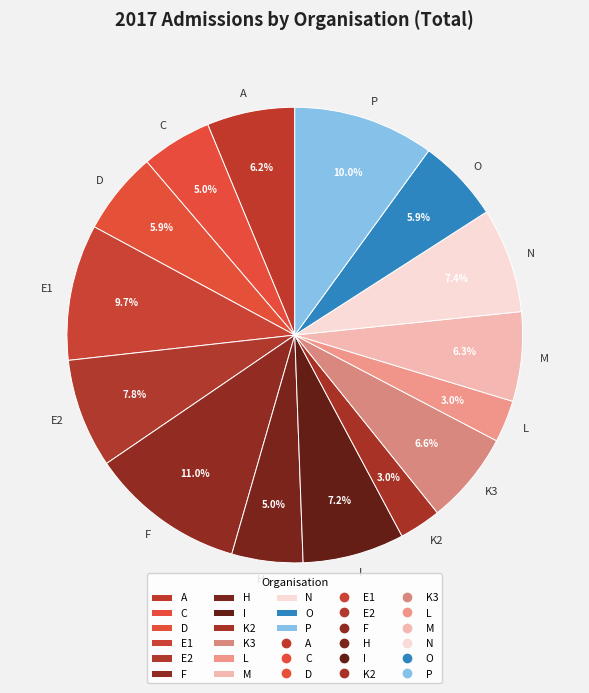

Is the sum of L and K3 greater than half?

No